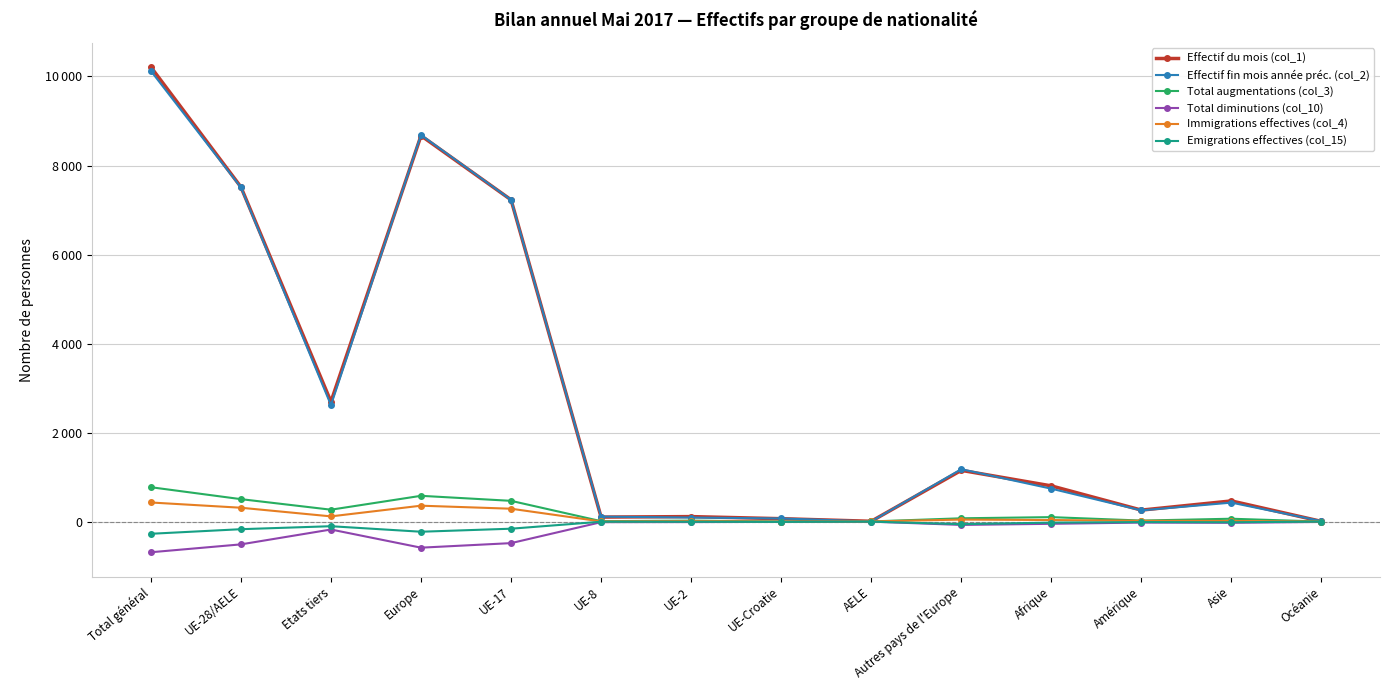

At which category does Immigrations effectives (col_4) reach its first local peak?

Europe